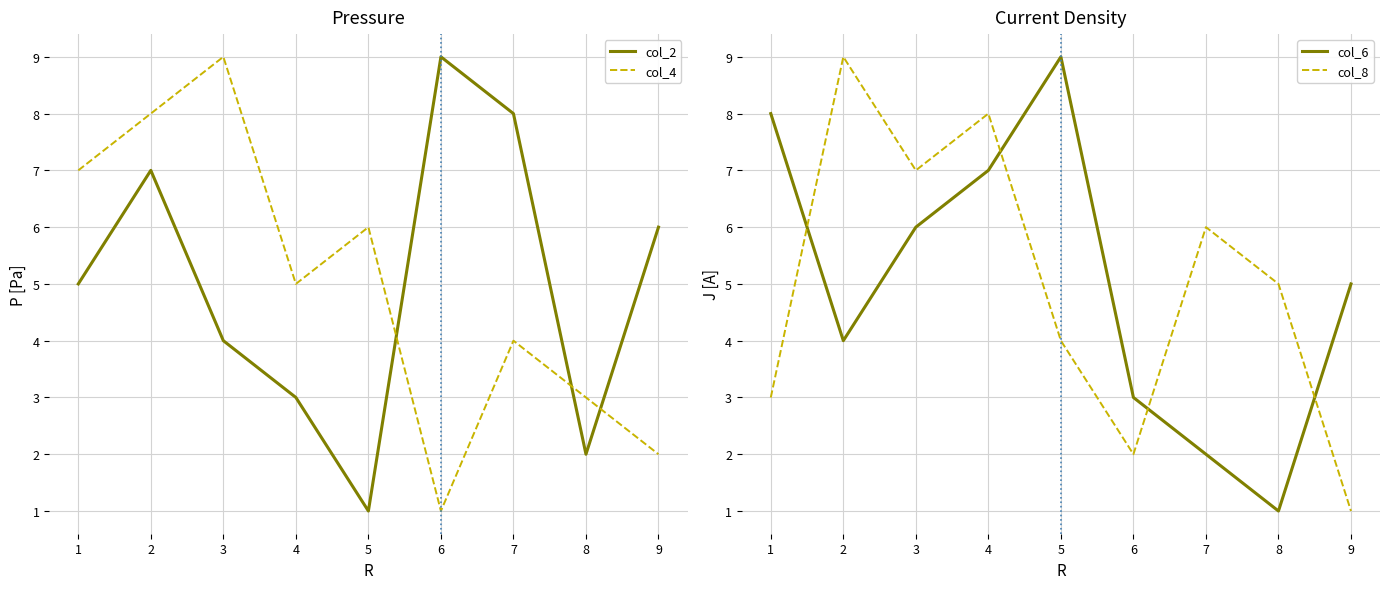

What are all the series names shown in the legend?

col_2, col_4, col_6, col_8